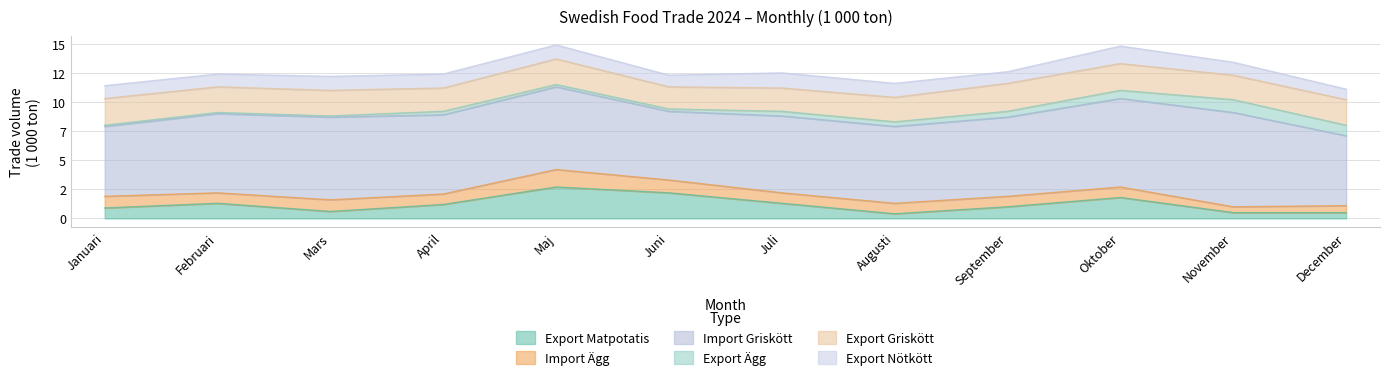

Which series has the largest range (max minus min)?

Export Matpotatis